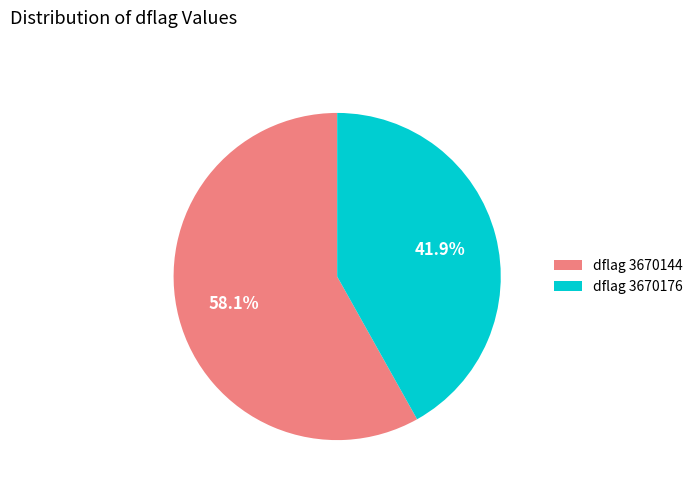

To the nearest percent, what is the average slice percentage?

50%